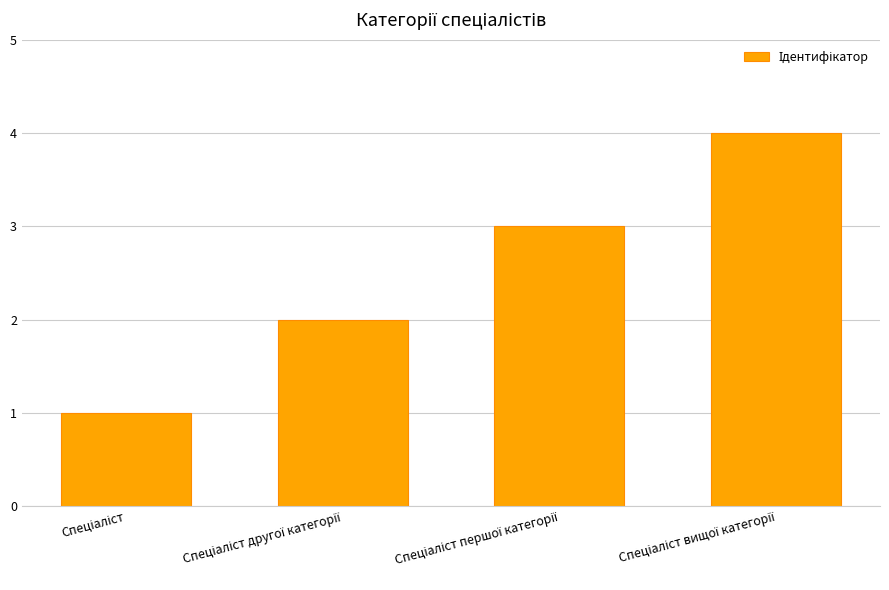

Reading right to left, transcribe all the data shown in this chart.

4	3	2	1